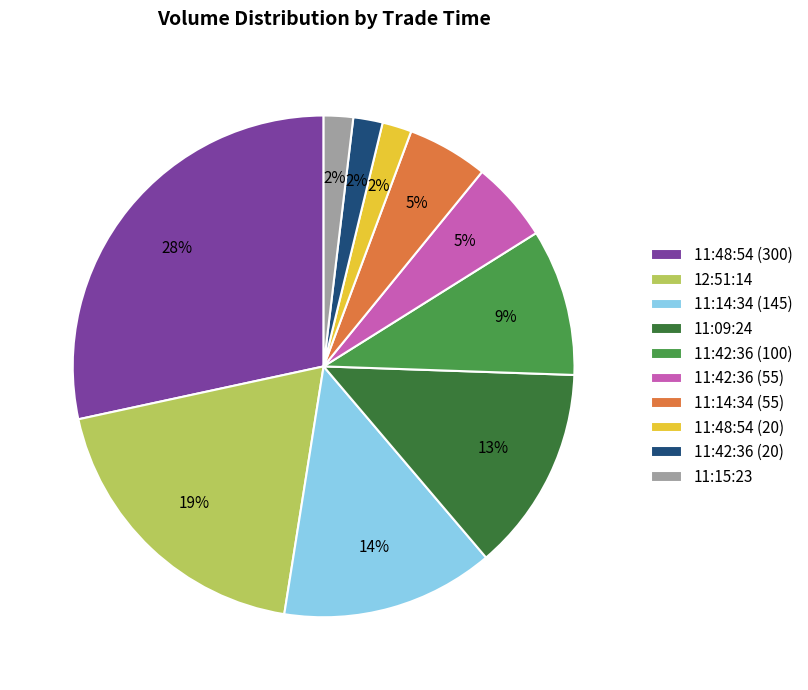

What is the largest slice in the pie chart?

11:48:54 (300)